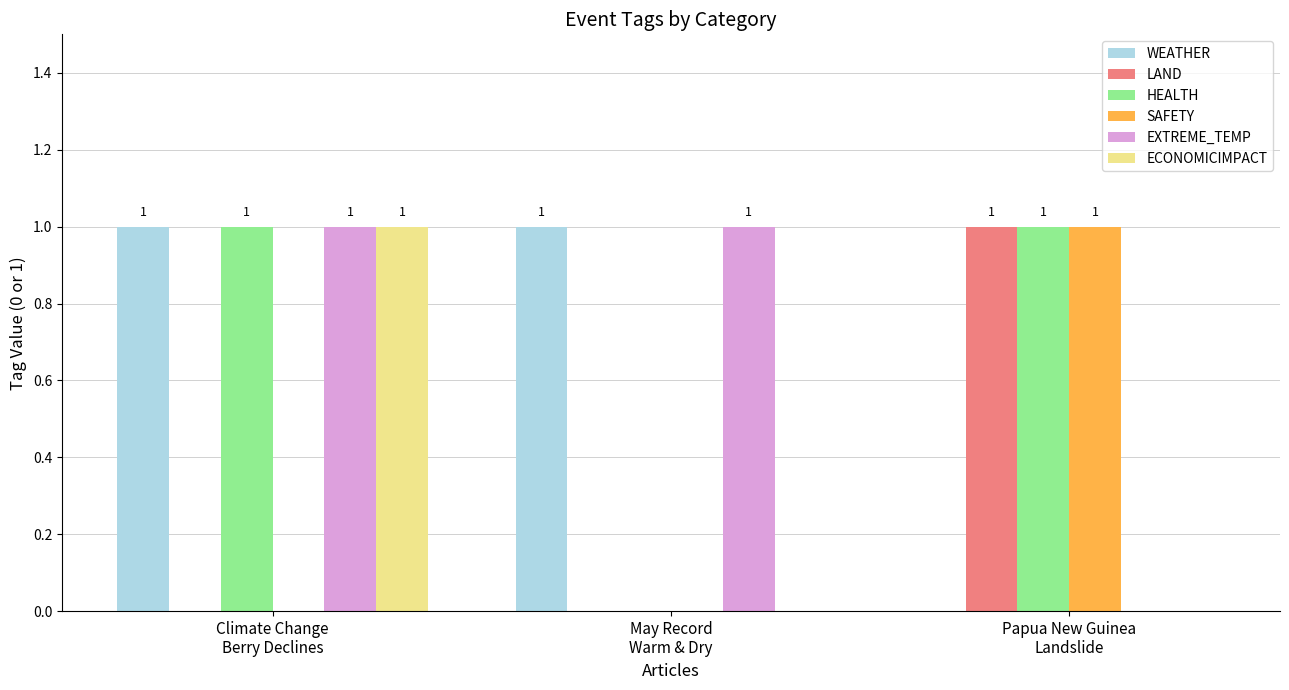

Are the bars grouped side by side (vs. stacked)?

Yes